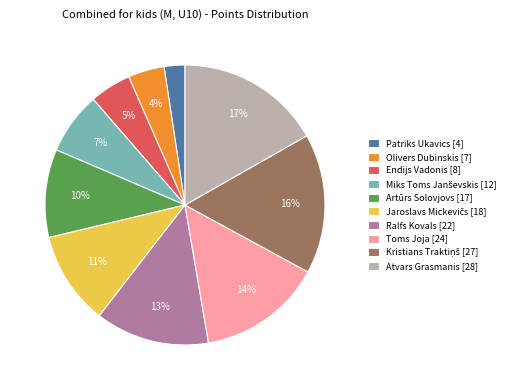

Between Toms Joja [24] and Ralfs Kovals [22], which is larger?

Toms Joja [24]